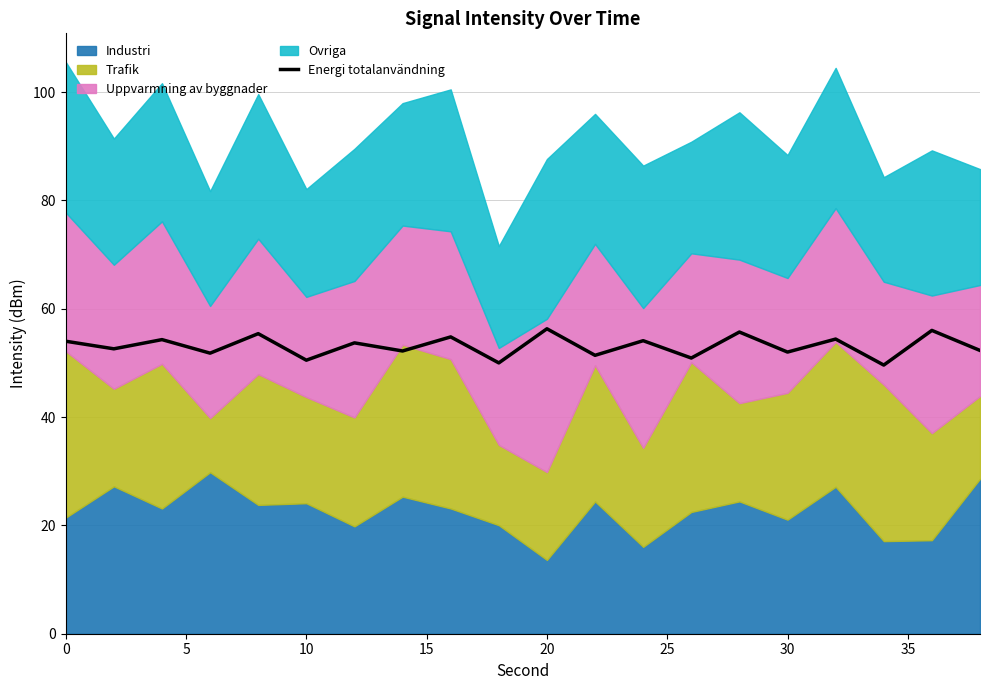

Does the chart have visible grid lines?

Yes